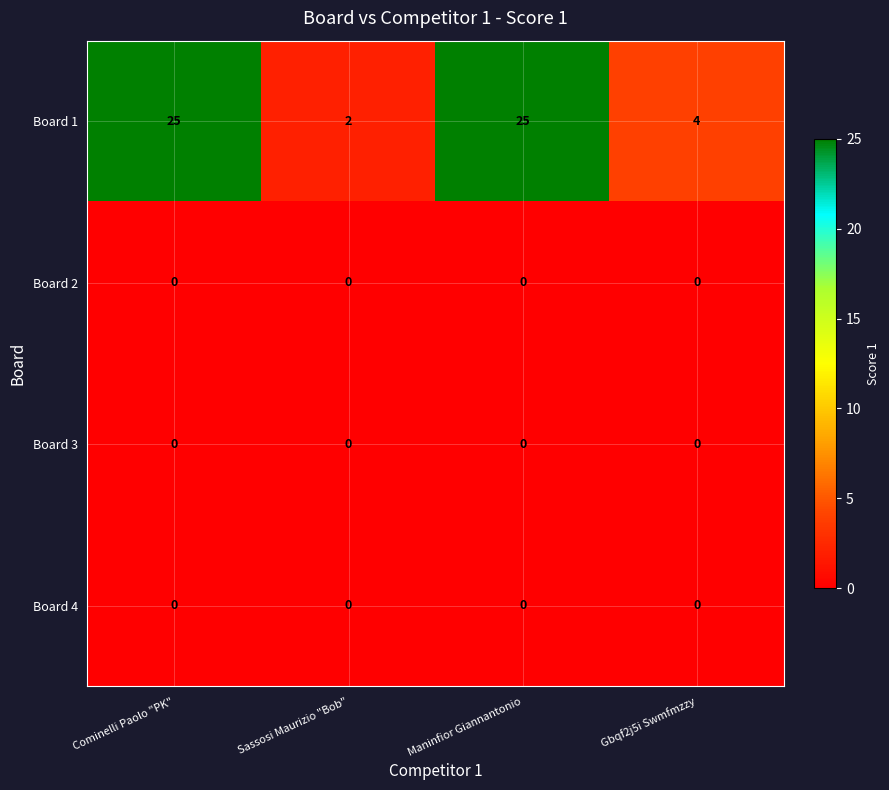

What is the difference between the highest and lowest values at Cominelli Paolo "PK"?

25